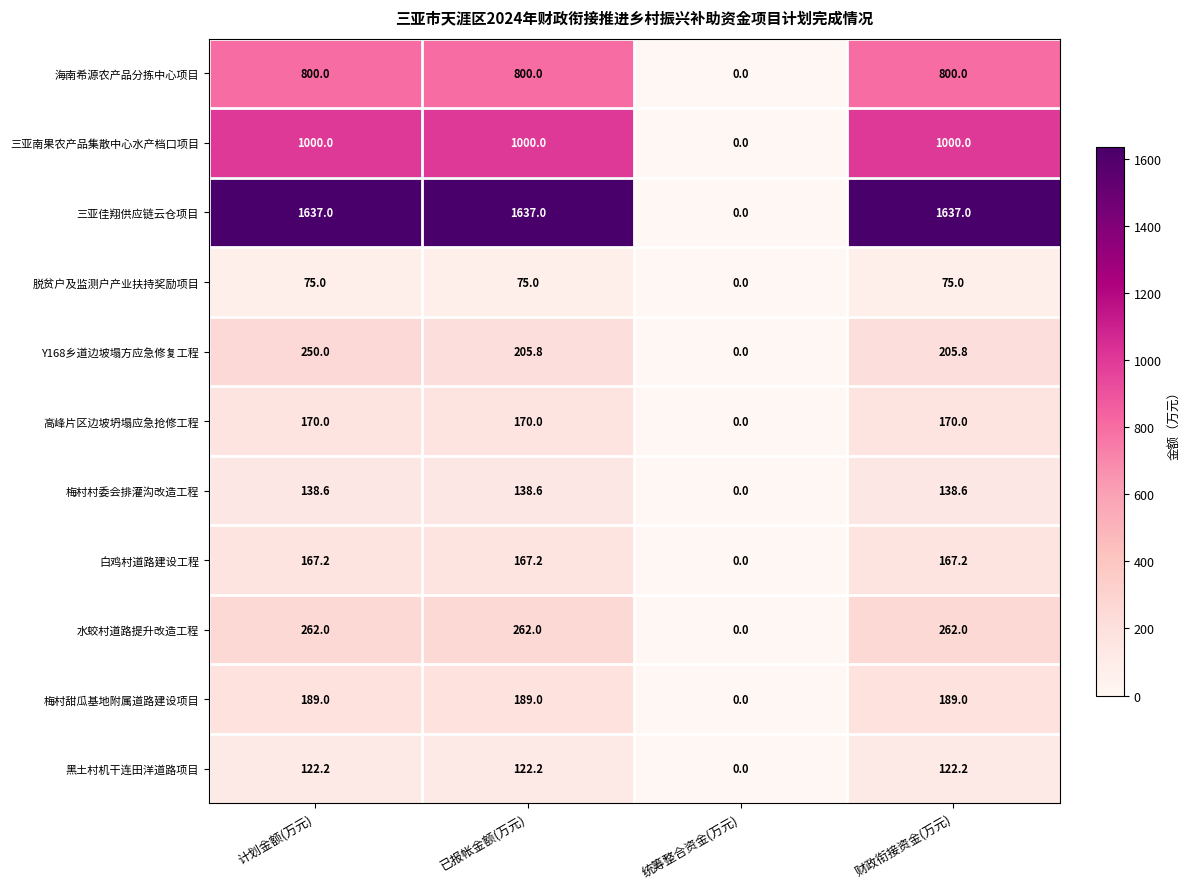

Which label corresponds to the smallest value in the chart?

统筹整合资金(万元)